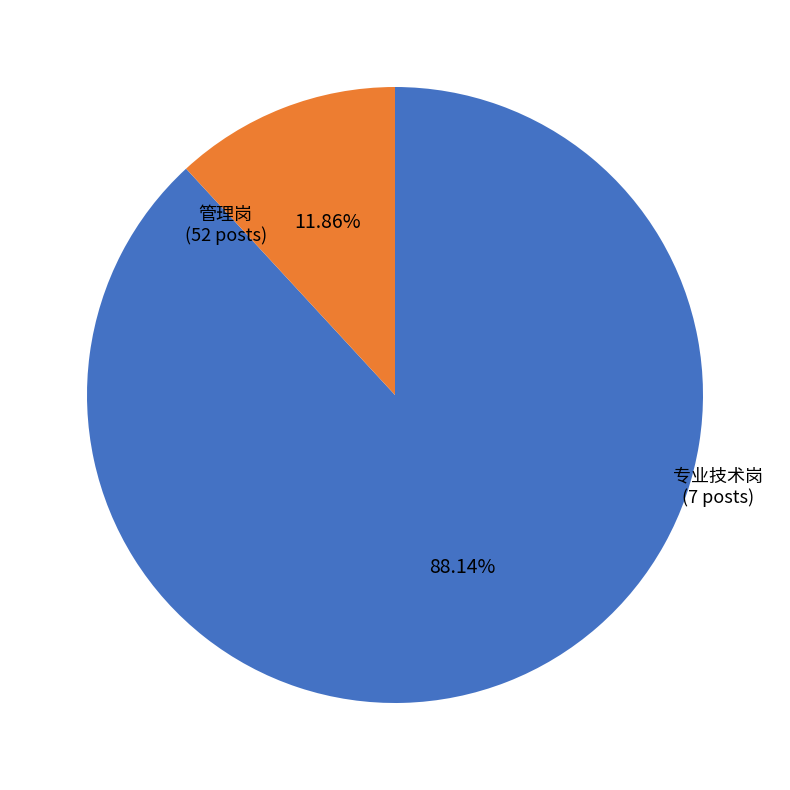

What is the largest slice in the pie chart?

管理岗